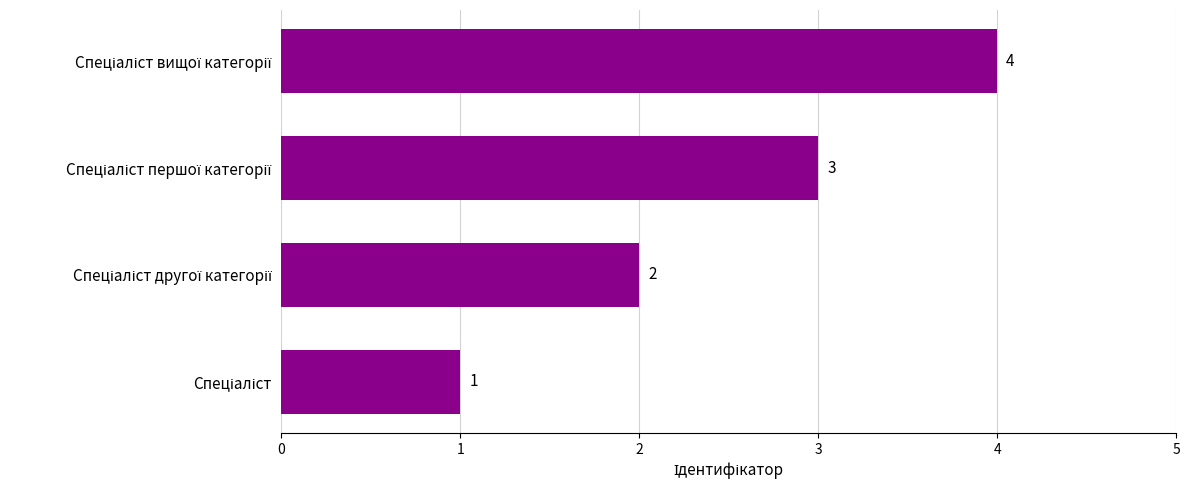

What is the maximum value shown in the chart?

4